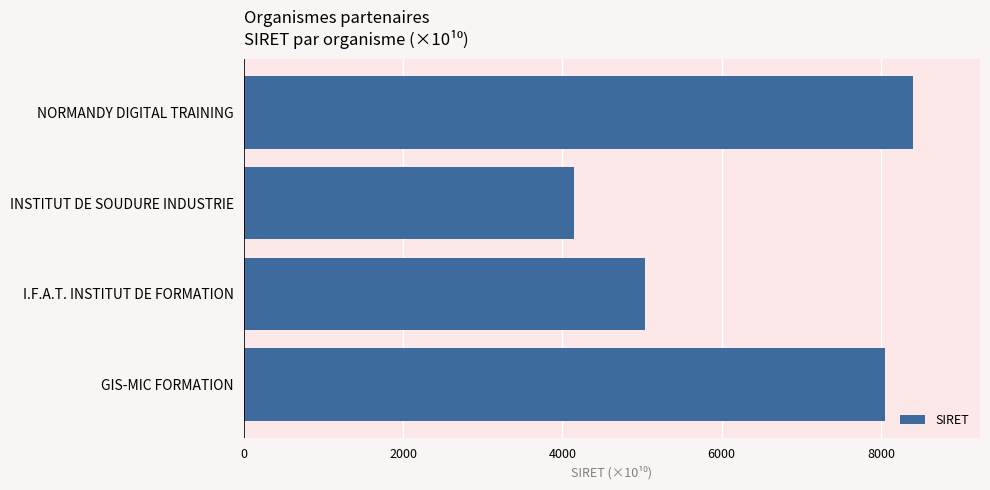

How many distinct data groups are displayed?

1